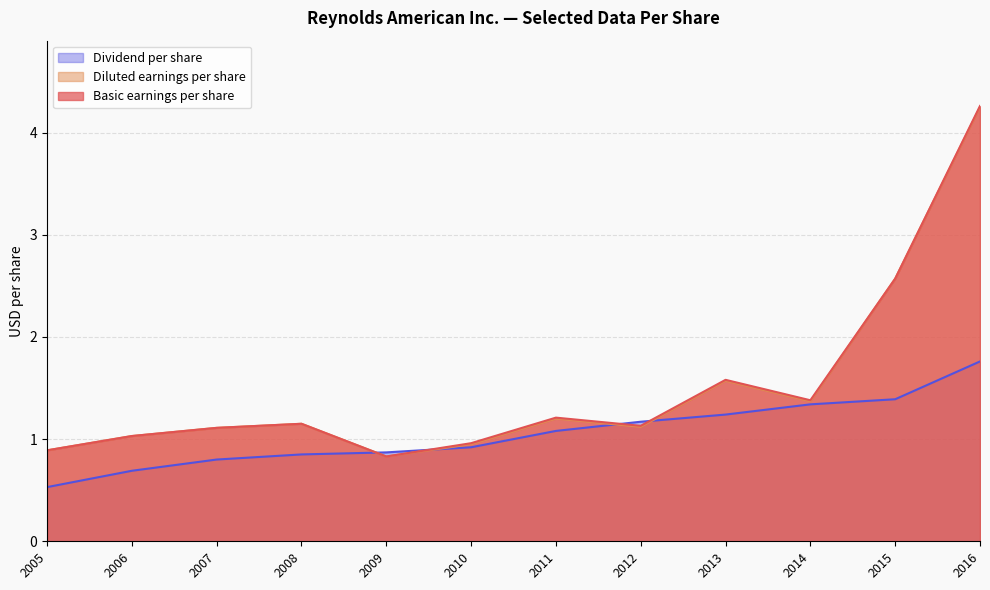

After their last crossing, which series has the higher values: Basic earnings per share or Dividend per share?

Basic earnings per share